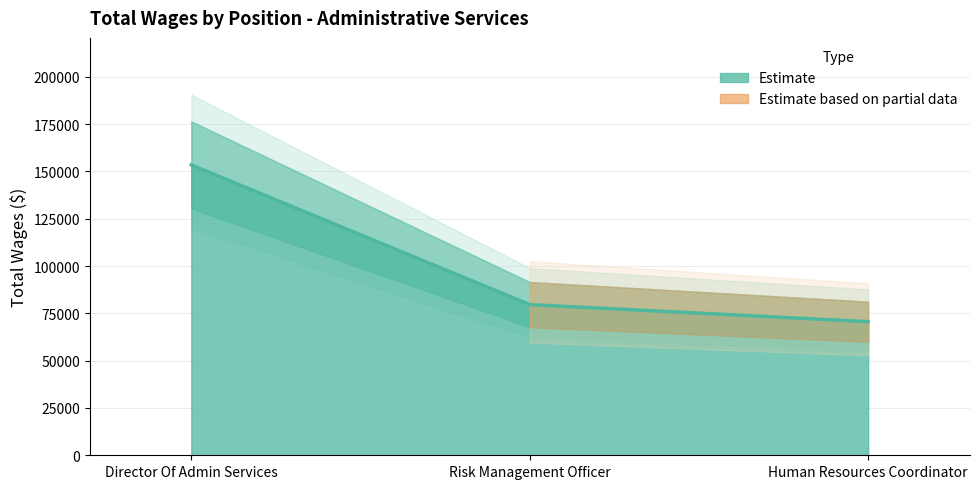

How many data points are less than 79644?

1